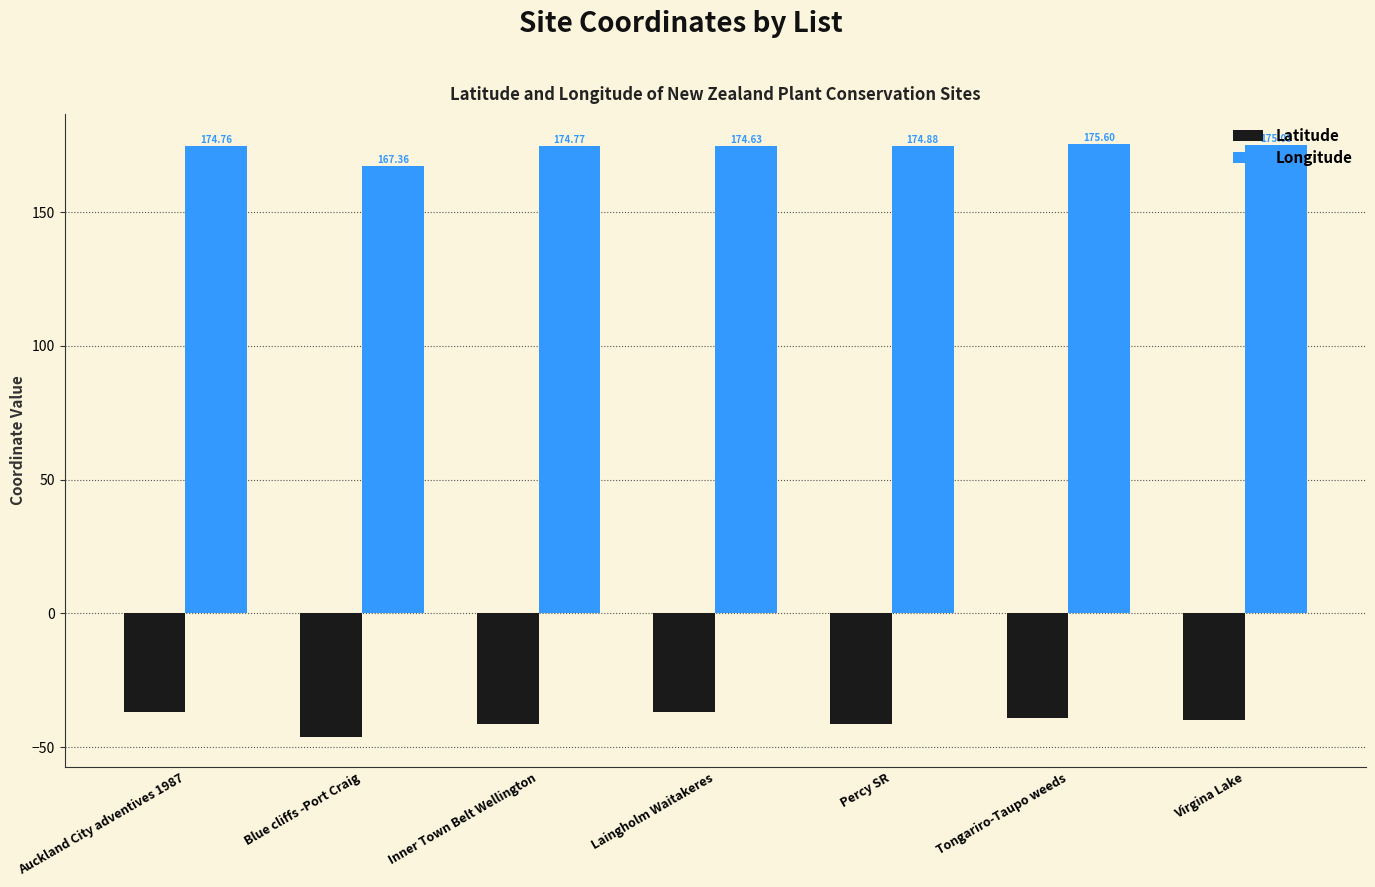

What is the sum of the Latitude values at Tongariro-Taupo weeds and Auckland City adventives 1987?

-75.9